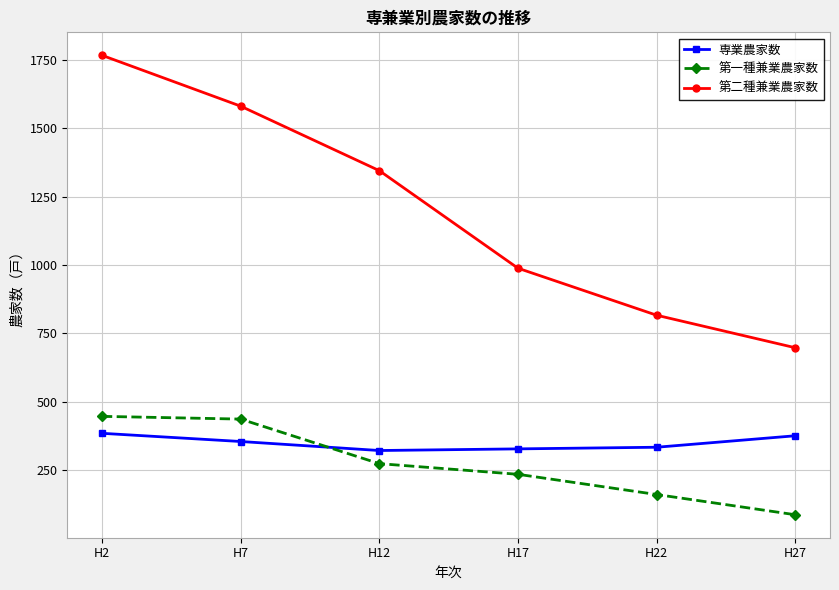

Does the chart have visible grid lines?

Yes